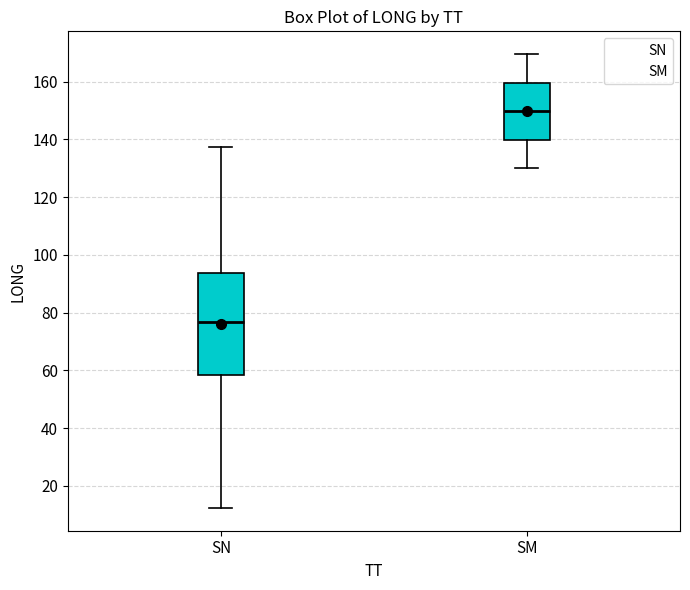

Comparing the boxes themselves (not the whiskers), which one is the tallest?

SN